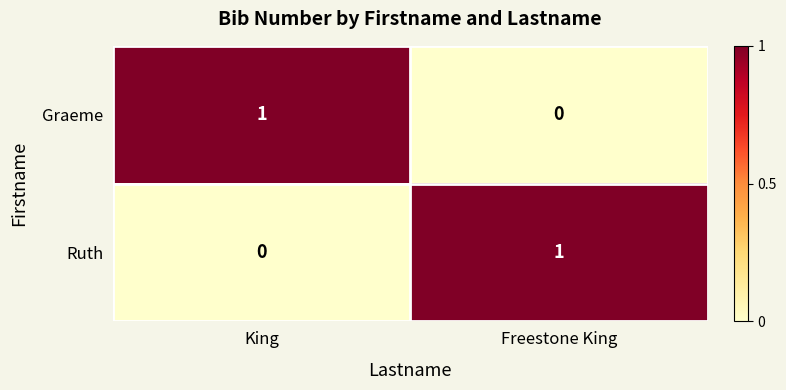

Is the value of Ruth at King greater than the value of Graeme at King?

No